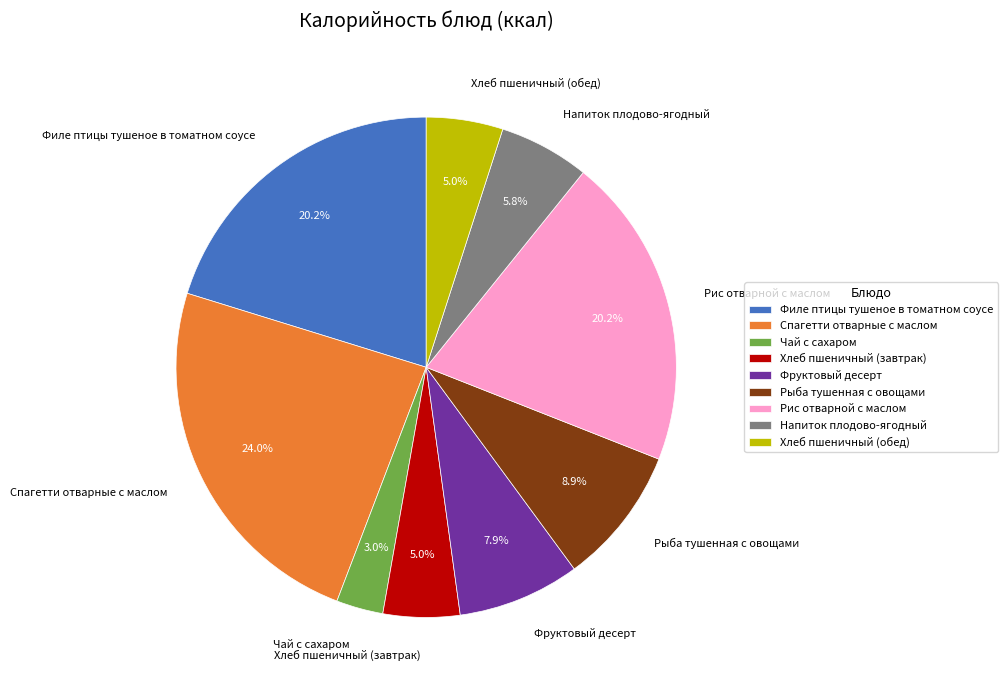

To the nearest percent, what percentage of the pie is Спагетти отварные с маслом?

24%